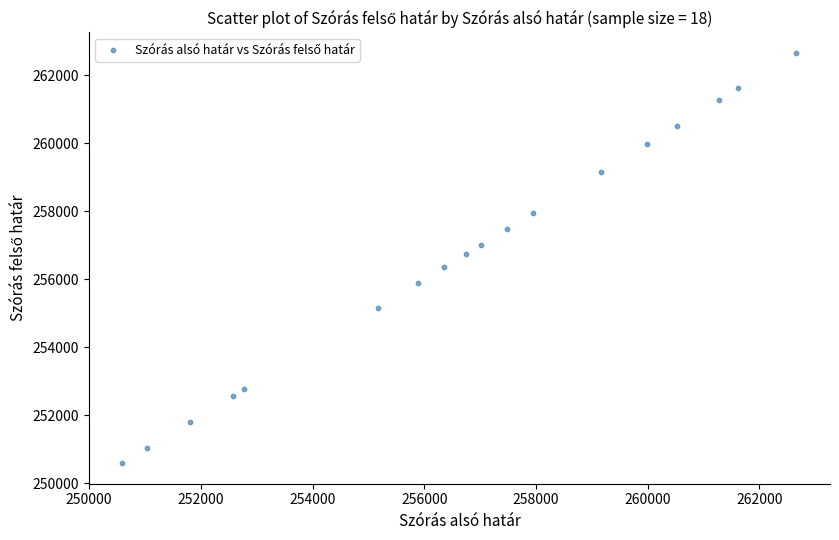

What is the range of Y values (max minus min)?

12066